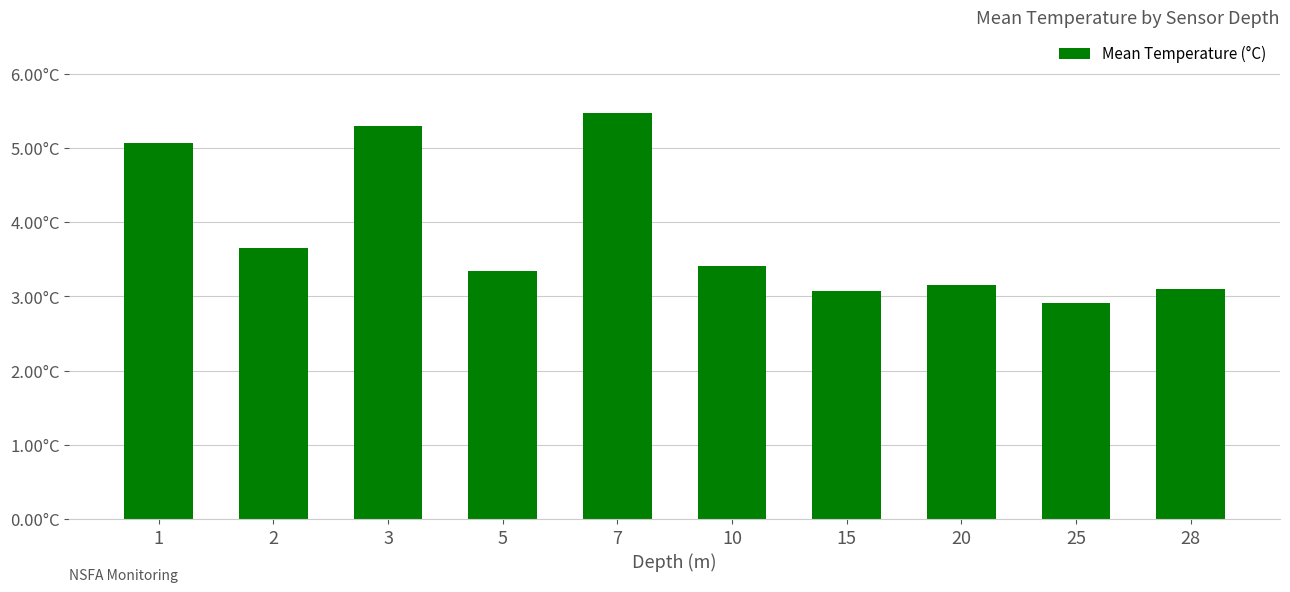

Are the bars horizontal?

No